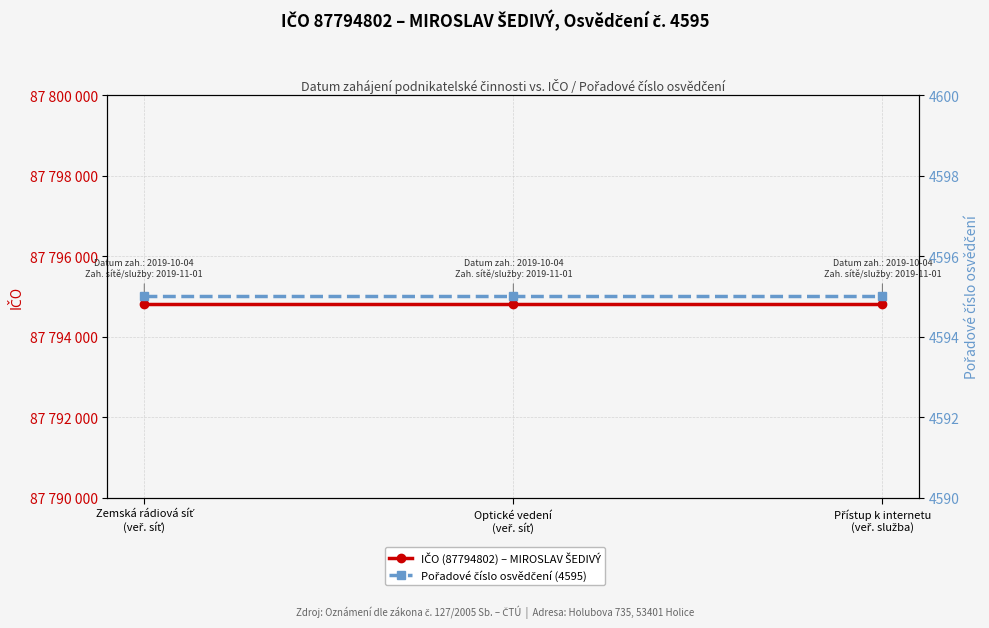

At which label is IČO (87794802) – MIROSLAV ŠEDIVÝ closest to 87794802?

Zemská rádiová síť
(veř. síť)